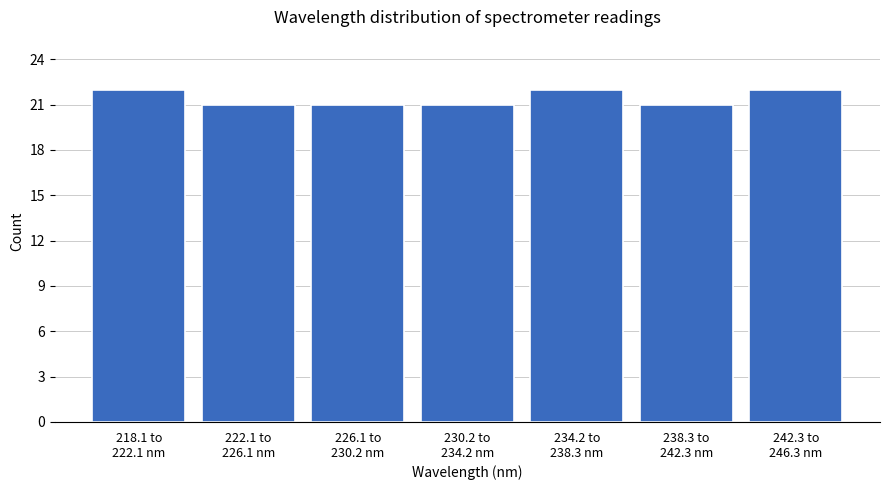

Reading right to left, what are all the values shown in this chart?

22	21	22	21	21	21	22